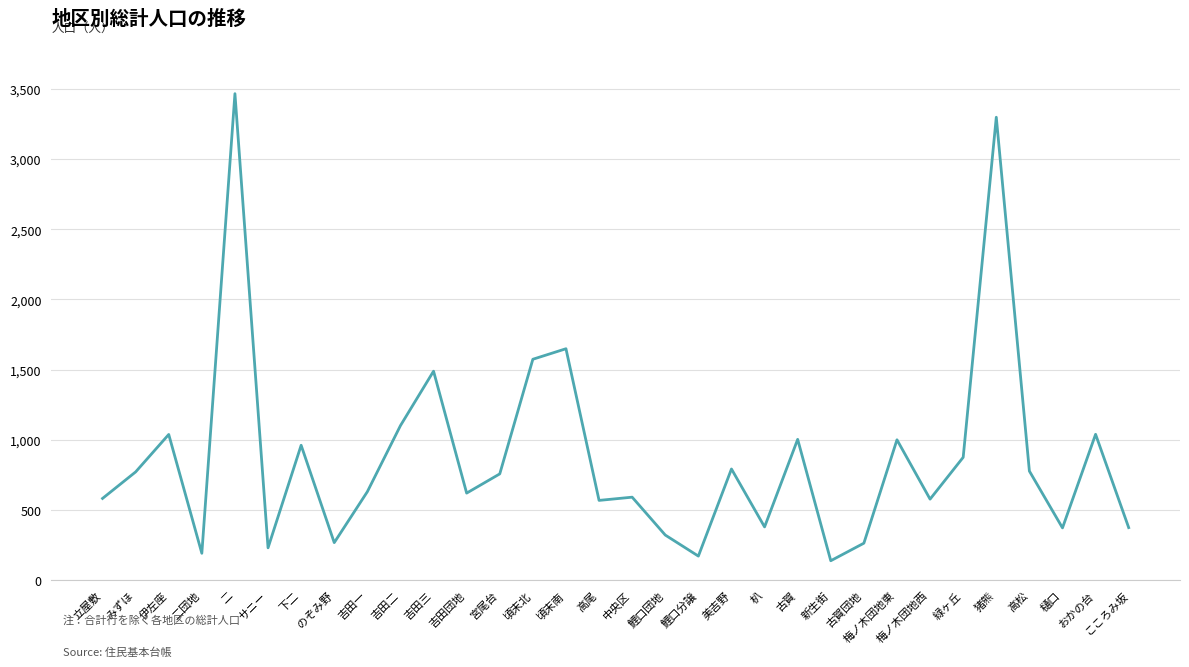

The value at 梅ノ木団地東 is 220. True or false?

False